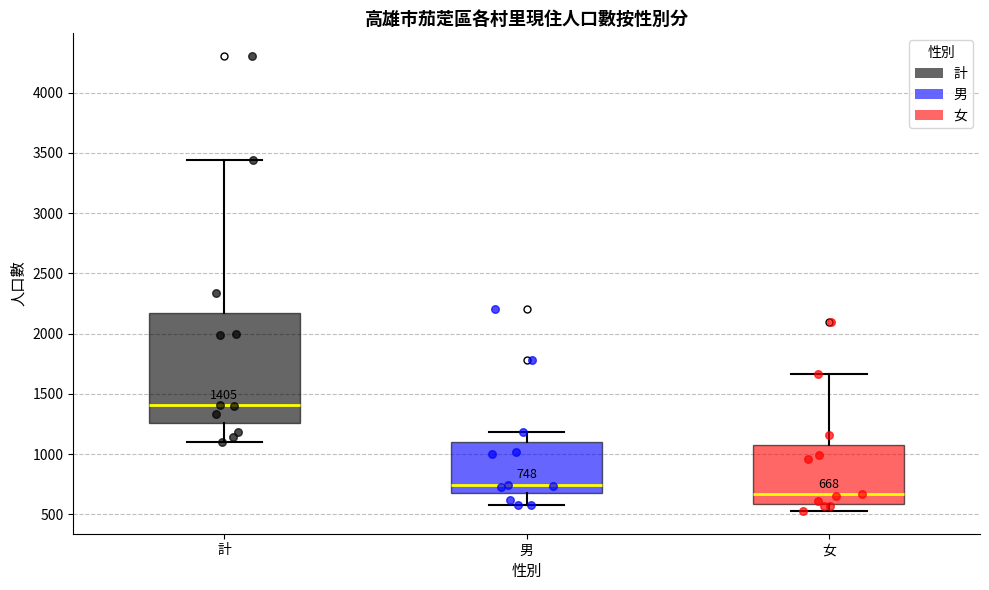

Which box's median line is the highest?

計